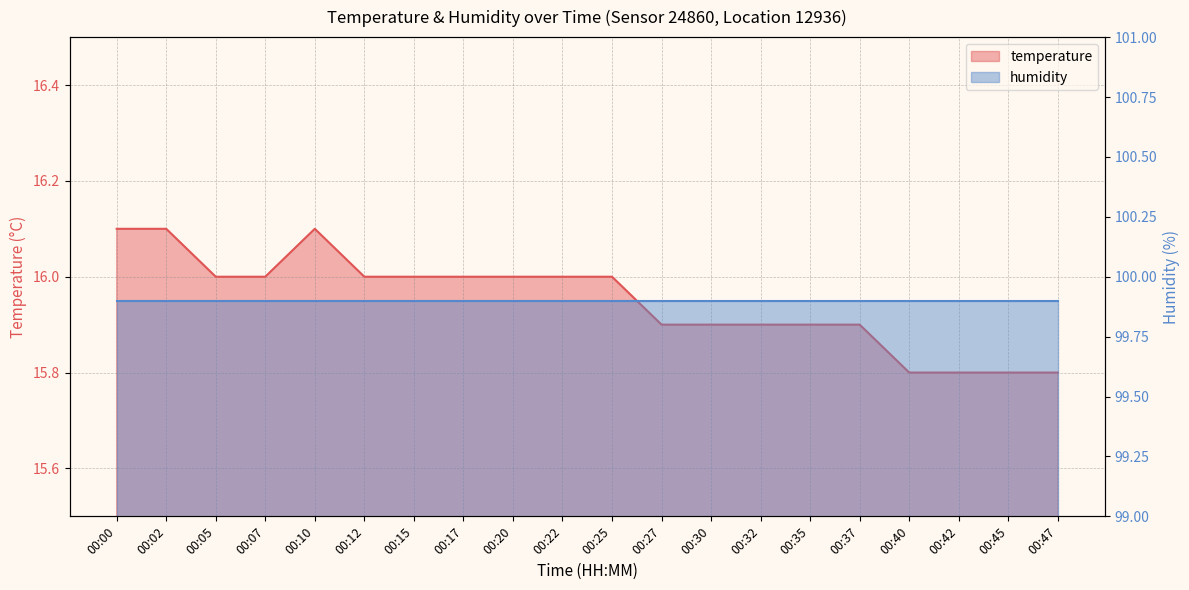

Between 00:22 and 00:42, which is larger?

00:22